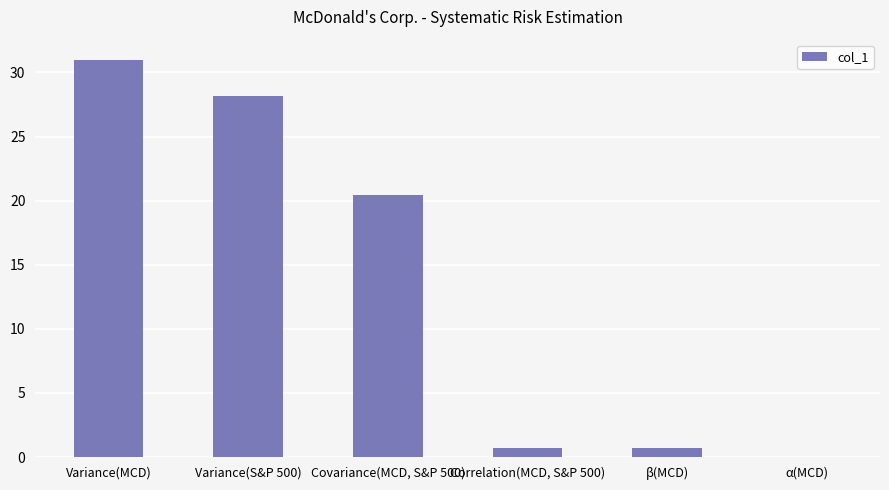

How many distinct data groups are displayed?

1